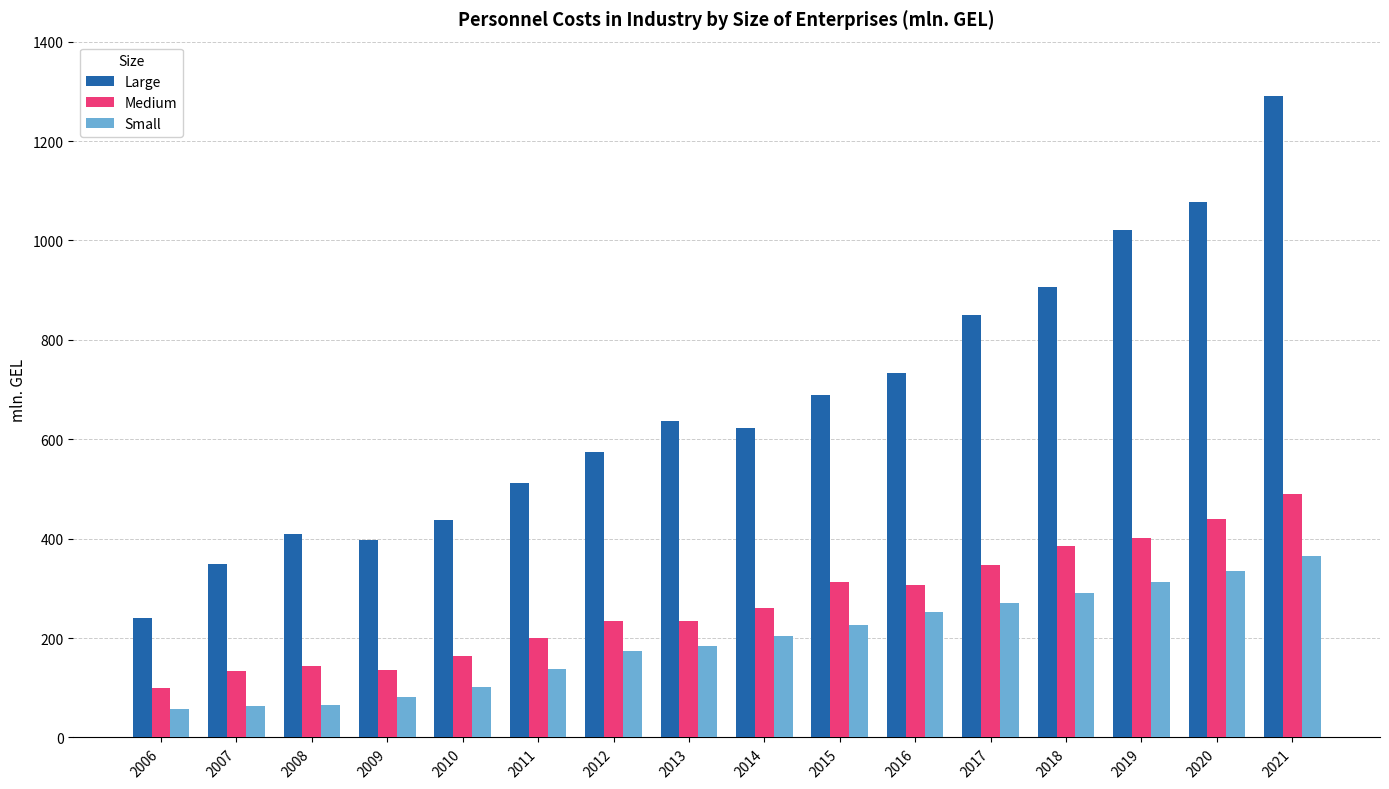

The value of Medium at 2012 is 114.4. True or false?

False